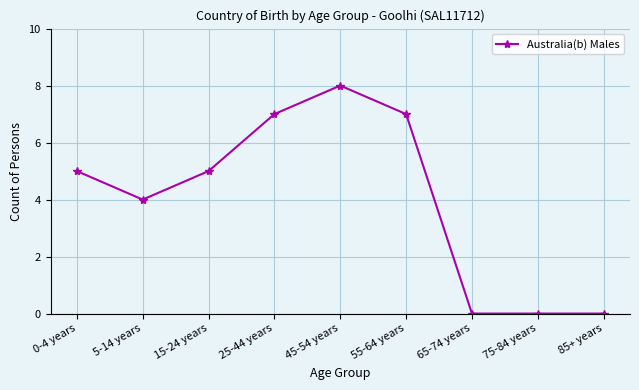

At which category does the data reach its first local valley?

5-14 years